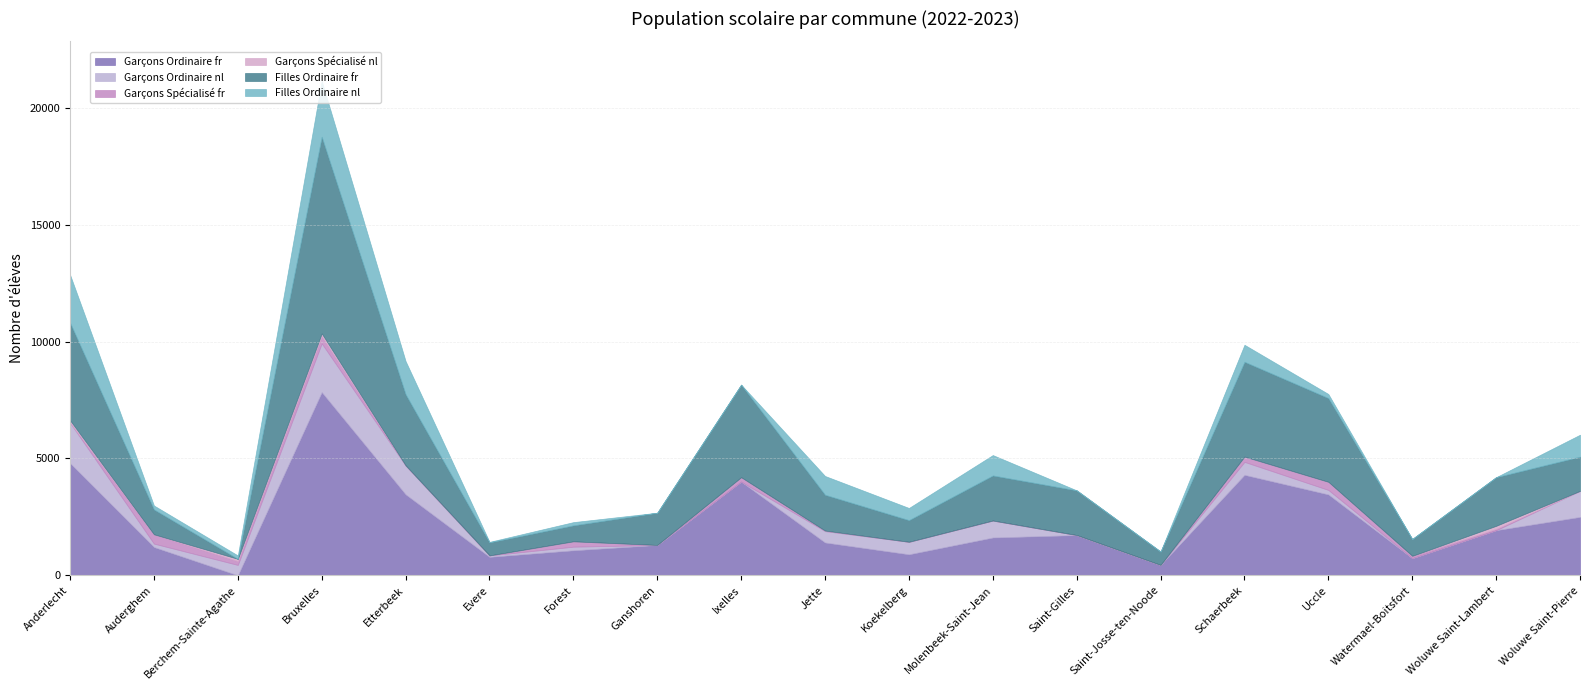

True or false: Garçons Ordinaire fr and Filles Ordinaire fr intersect in this chart.

True